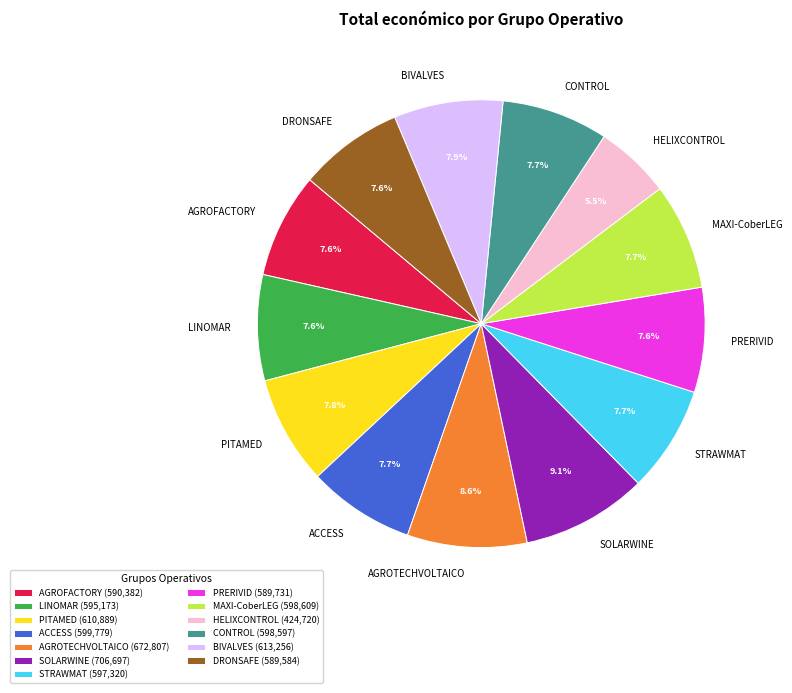

Is there a majority slice in this chart?

No